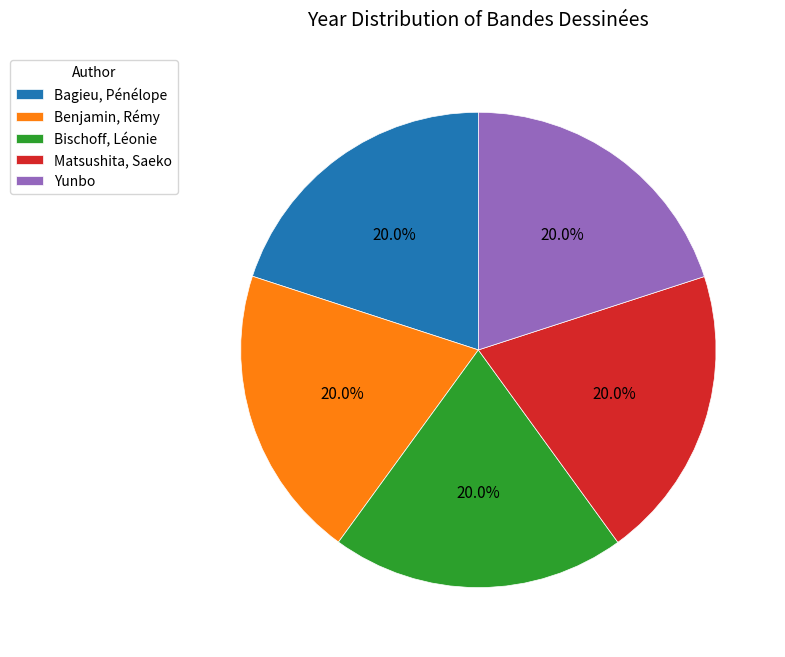

Does any single category account for the majority?

No